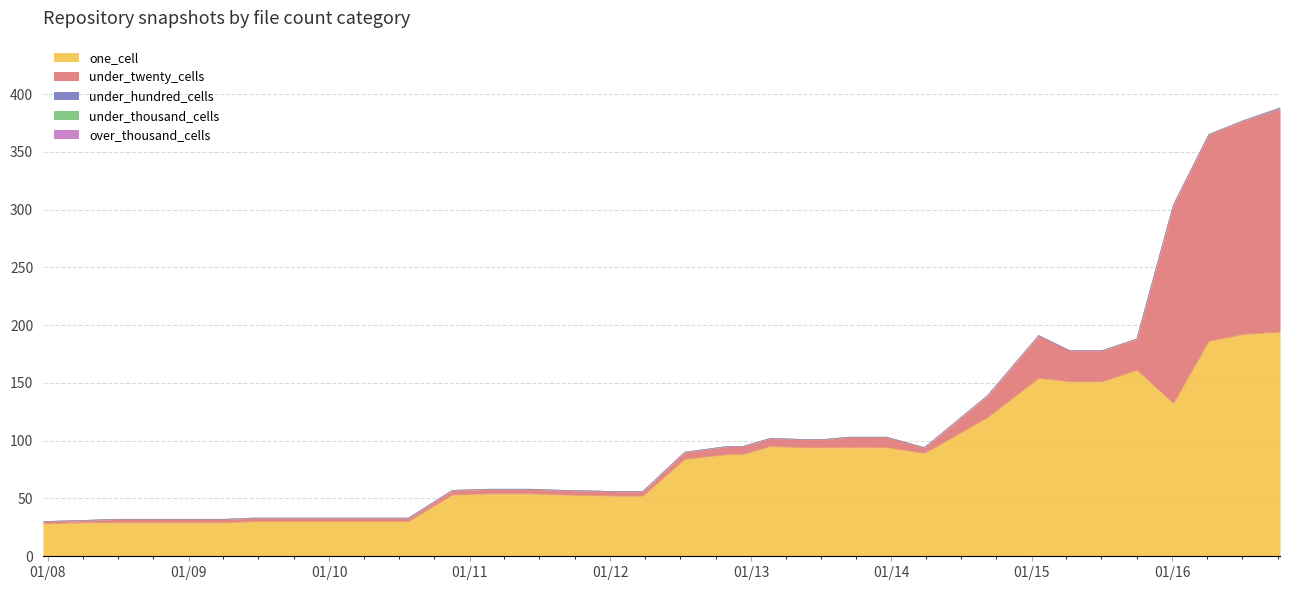

What is the difference between the maximum and minimum values in the under_twenty_cells series?

191